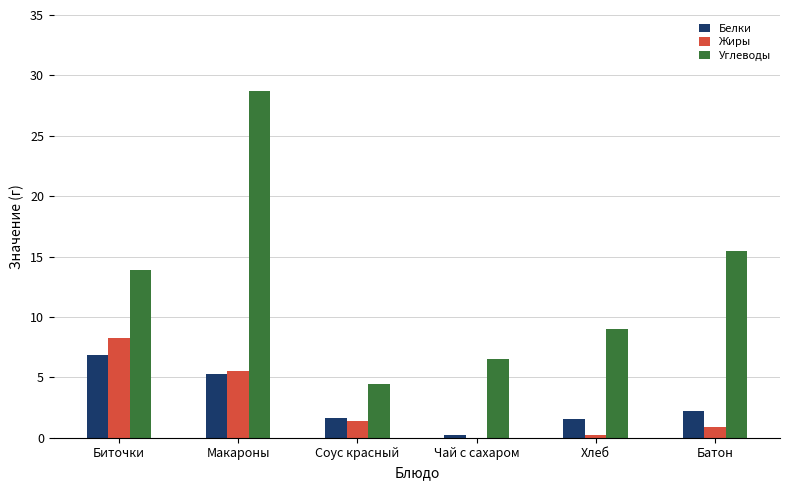

Does the chart contain stacked bars?

No